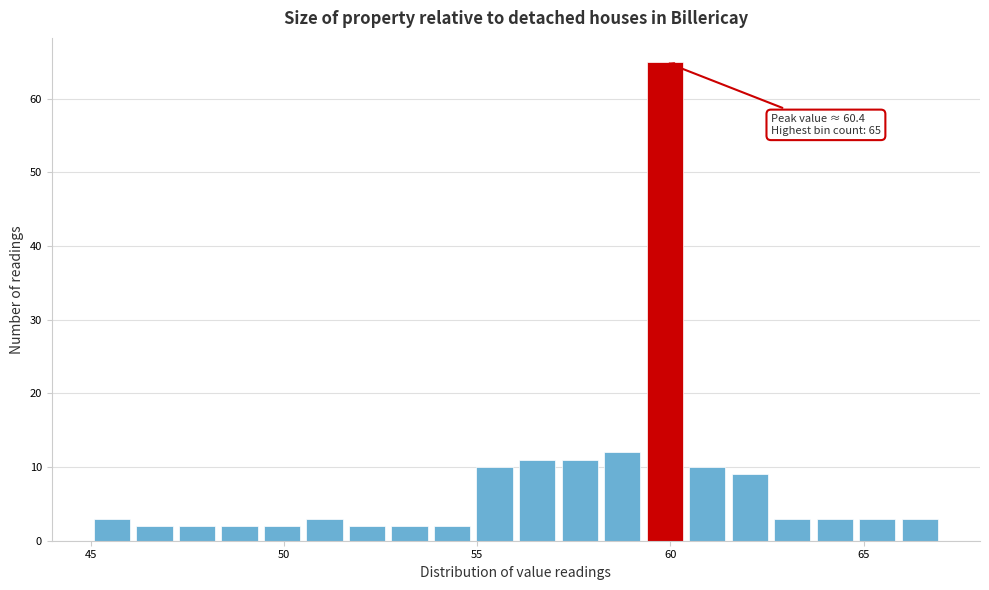

Around what value on the x-axis is the tallest bar? Give the approximate position of its centre, as read against the axis.

60.0